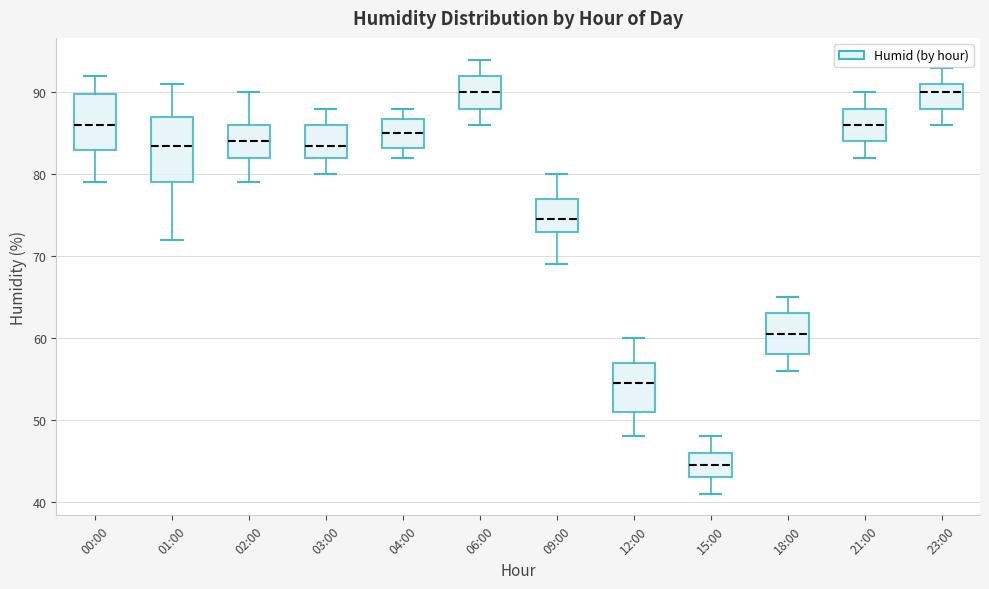

Where does the lower whisker of the box for 00:00 end on the y-axis? The values are not printed on the chart, so give them approximately, as read against the axis.

79